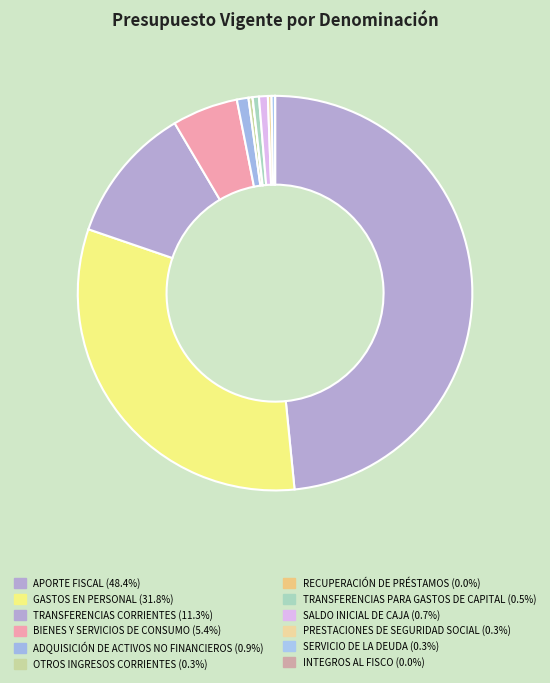

Is TRANSFERENCIAS CORRIENTES the majority of the pie?

No